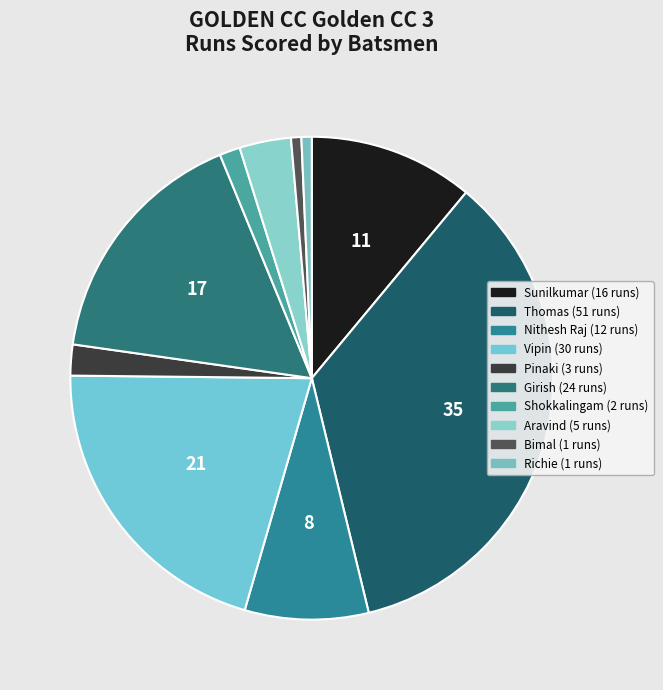

Count the number of slices in the pie.

10